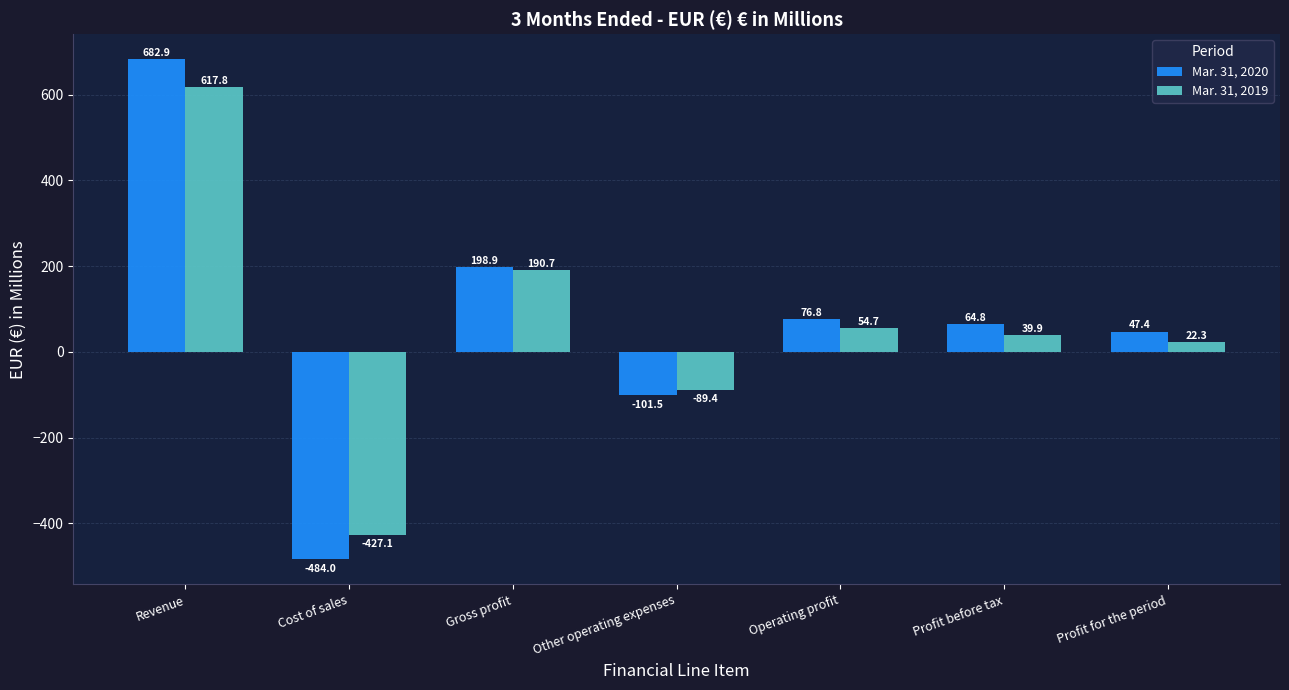

At which label is Mar. 31, 2019 closest to 95?

Operating profit